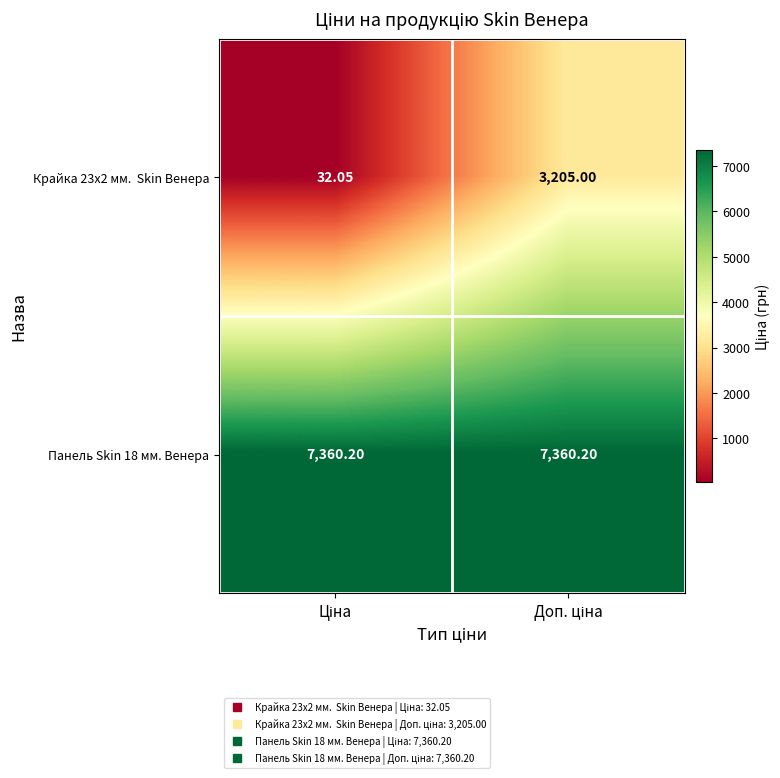

Which series has the largest total across all categories?

Панель Skin 18 мм. Венера